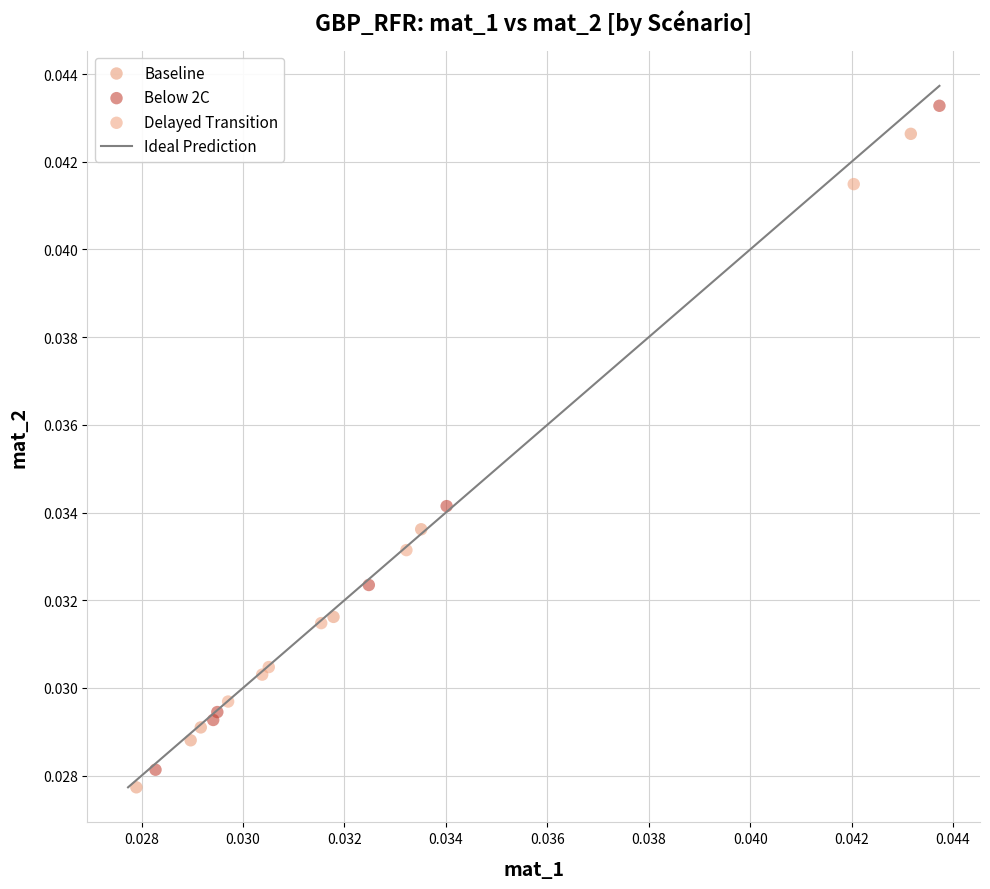

Which series has the widest spread of Y values?

Below 2C